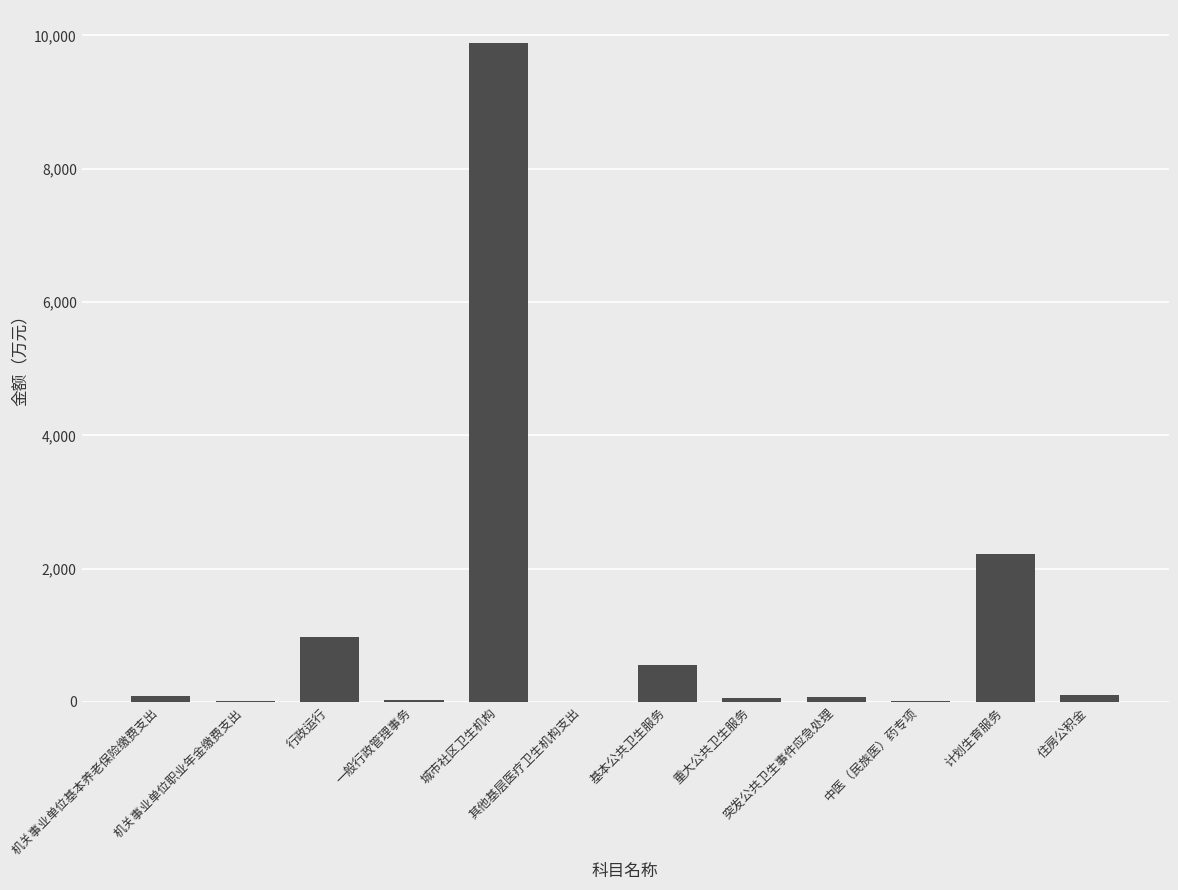

At which label is the value closest to 4944?

计划生育服务